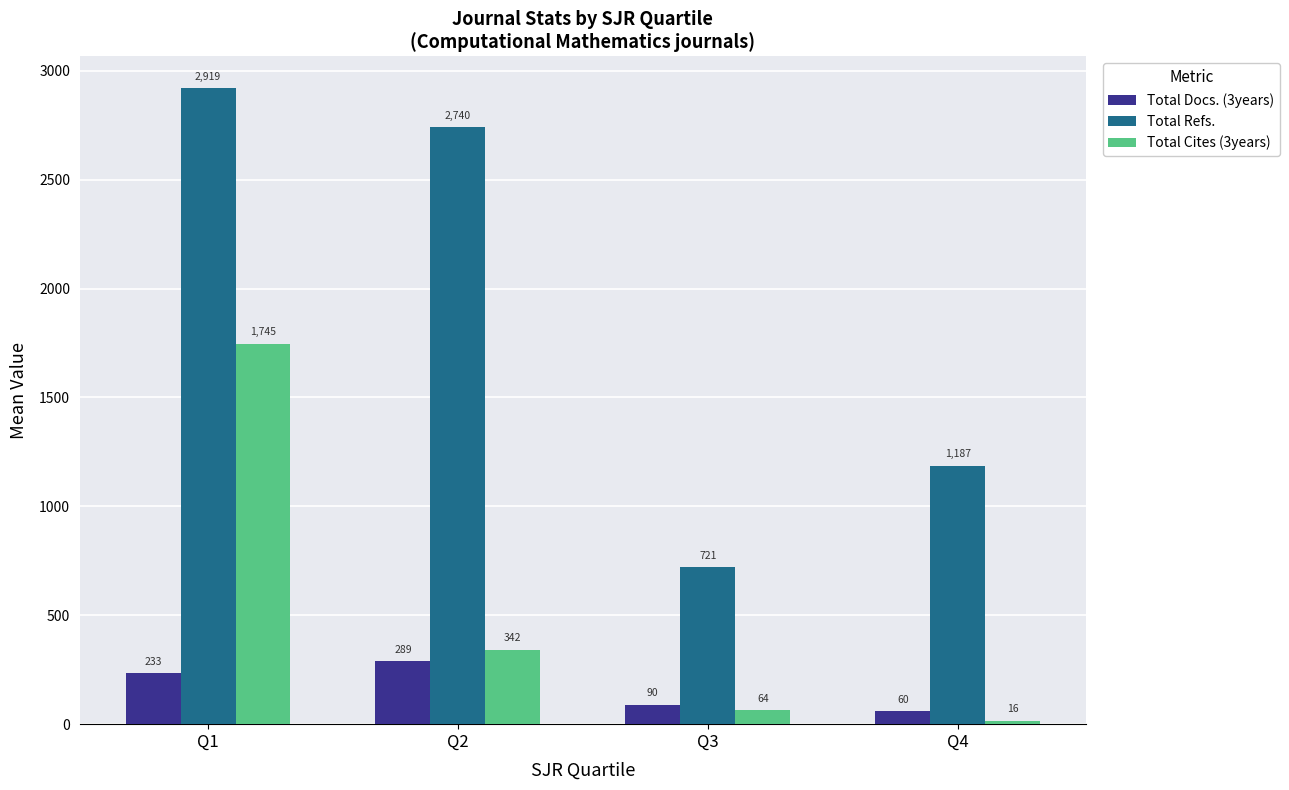

List the series in order of their overall mean, lowest first.

Total Docs. (3years), Total Cites (3years), Total Refs.